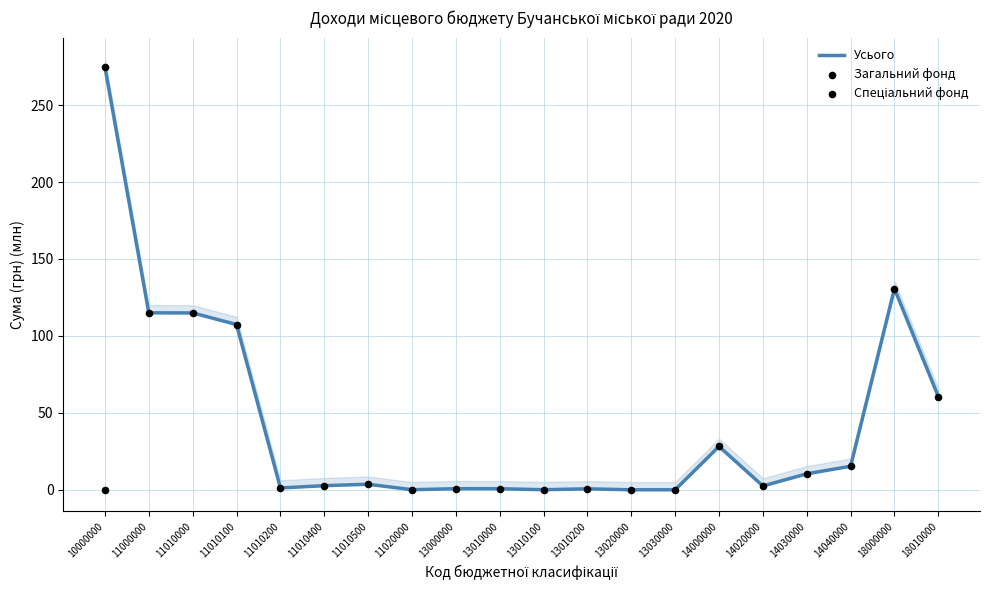

What is the total value across all series at 11010100?

214.8